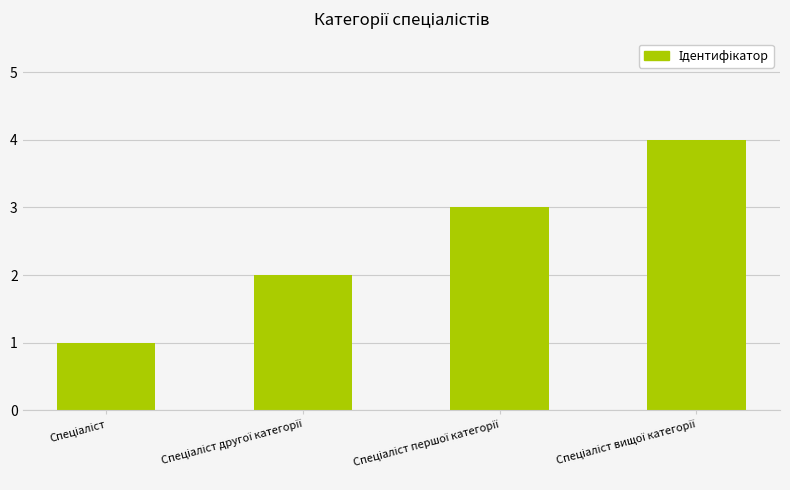

Count the values in the range 2 to 4.

3